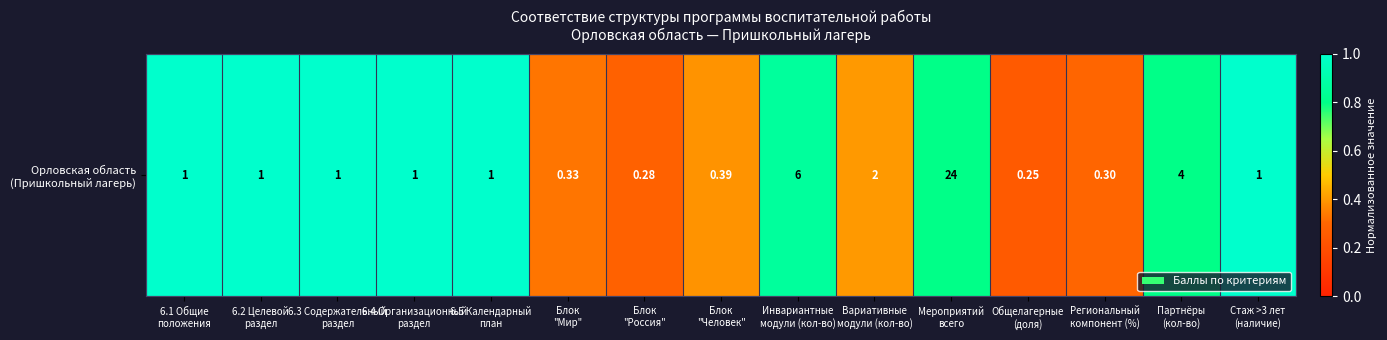

Count the number of data series in this chart.

1